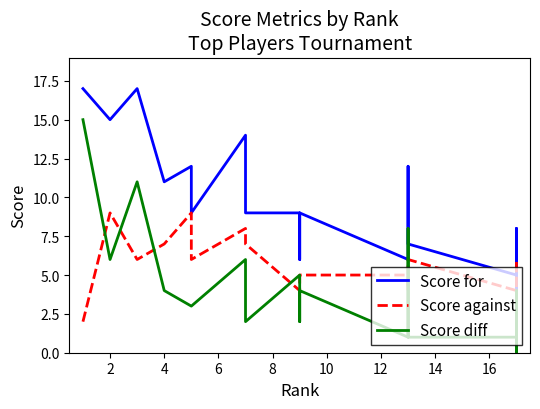

In Score against, how many points are lower than both neighbors (excluding endpoints)?

3